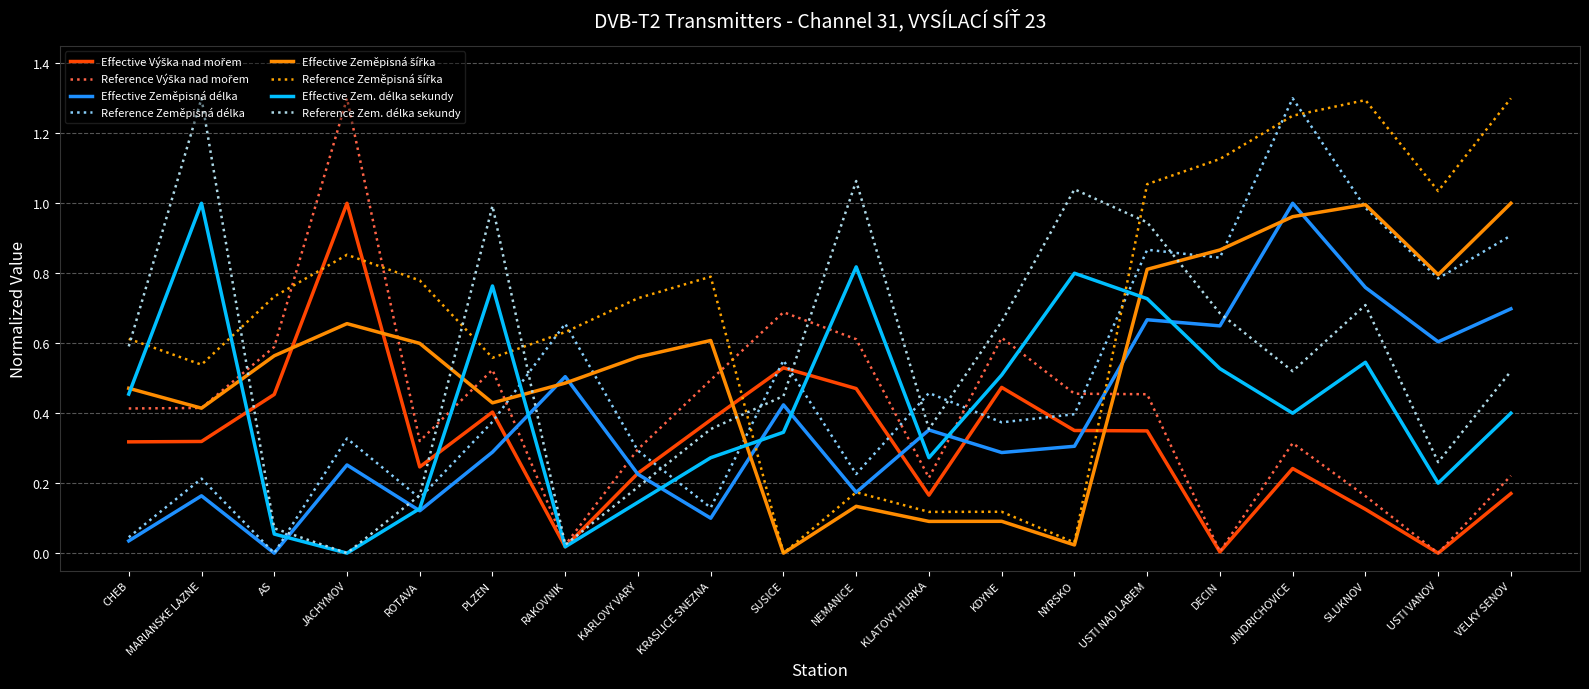

What is the total value across all series at JACHYMOV?

4.4